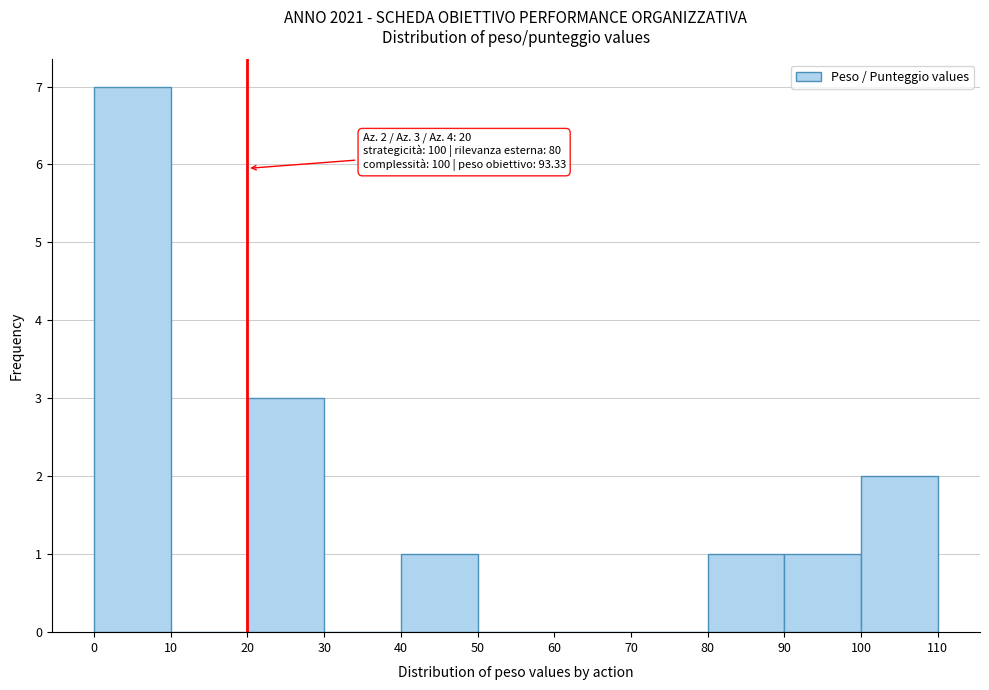

Which range on the x-axis has the tallest bar?

0 to 10